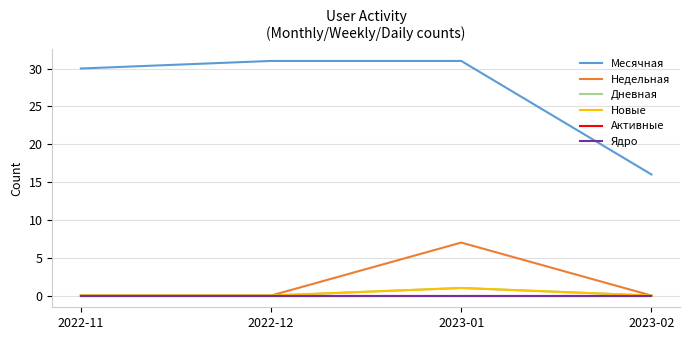

At which label does Активные reach its minimum?

2022-11